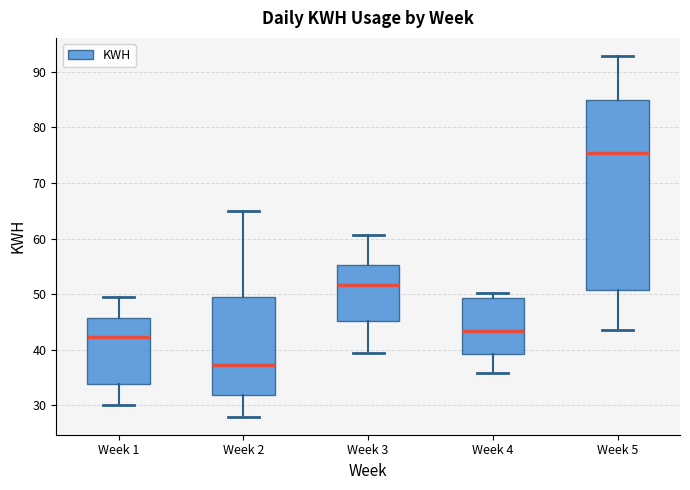

Reading left to right, read every box against the y-axis: the position of its median line, the range the box covers, and the ends of its whiskers. The values are not printed on the chart, so give them approximately, as read against the axis.

Week 1: median 42, box 34 to 46, whiskers 30 to 49
Week 2: median 37, box 32 to 50, whiskers 28 to 65
Week 3: median 52, box 45 to 55, whiskers 39 to 61
Week 4: median 43, box 39 to 49, whiskers 36 to 50
Week 5: median 75, box 51 to 85, whiskers 44 to 93